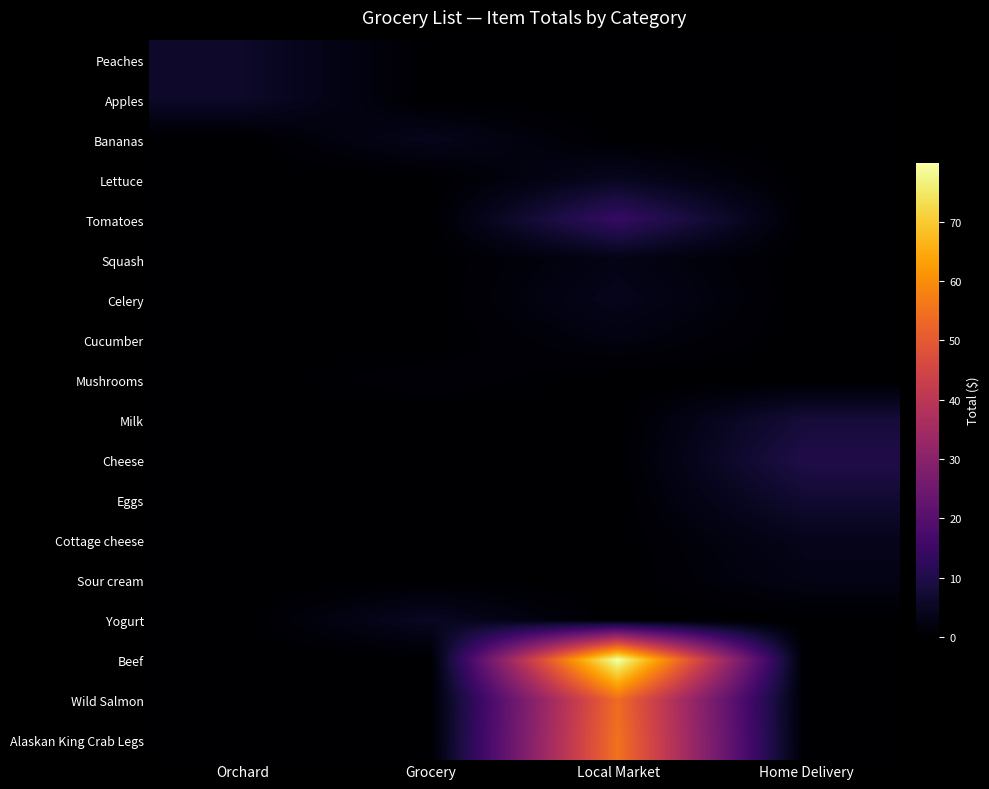

How many distinct data groups are displayed?

18